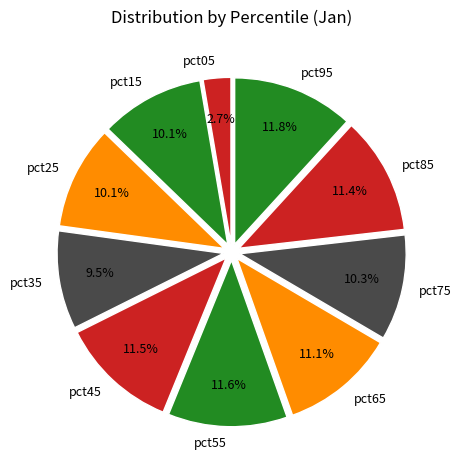

What percentage is the pct05 slice, to the nearest percent?

3%